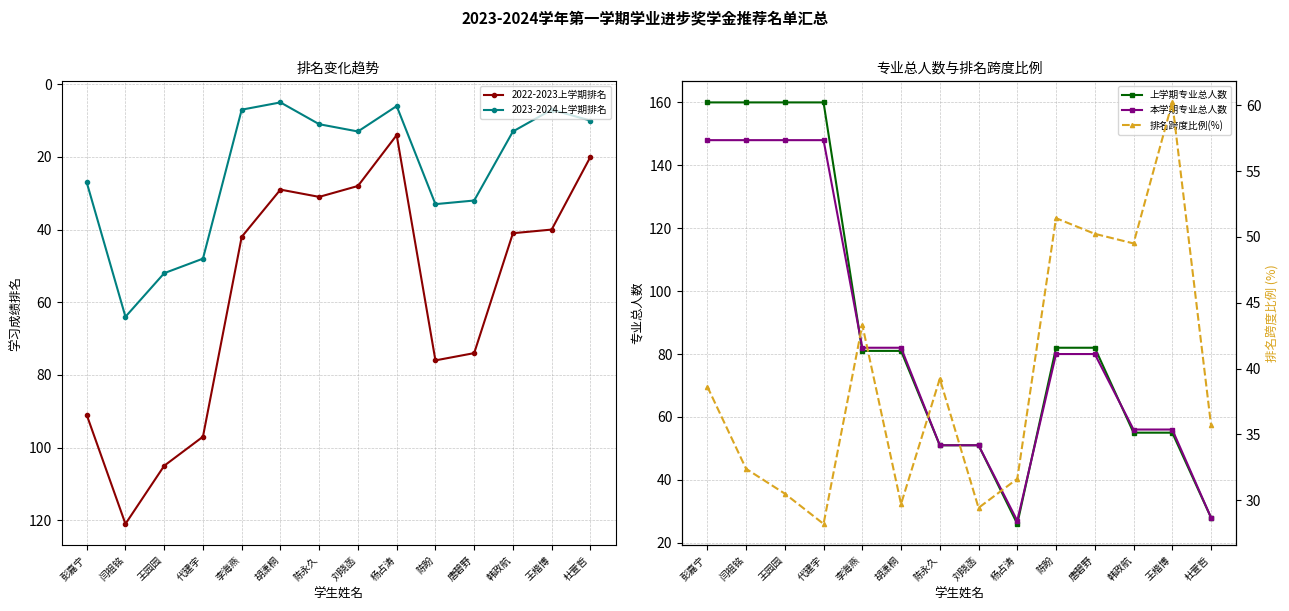

What is the total value across all series at 王园园?

495.5